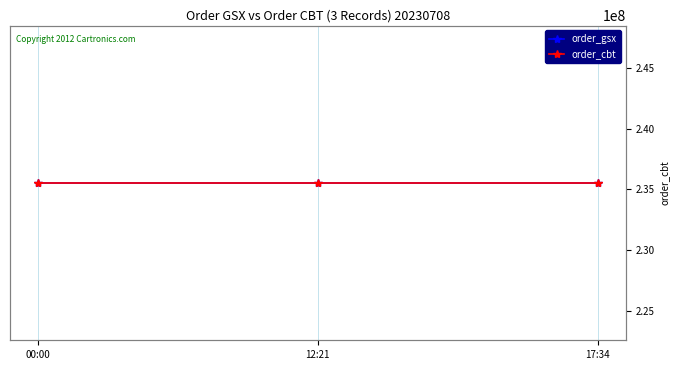

Rank the series by their maximum value, from highest to lowest.

order_cbt, order_gsx